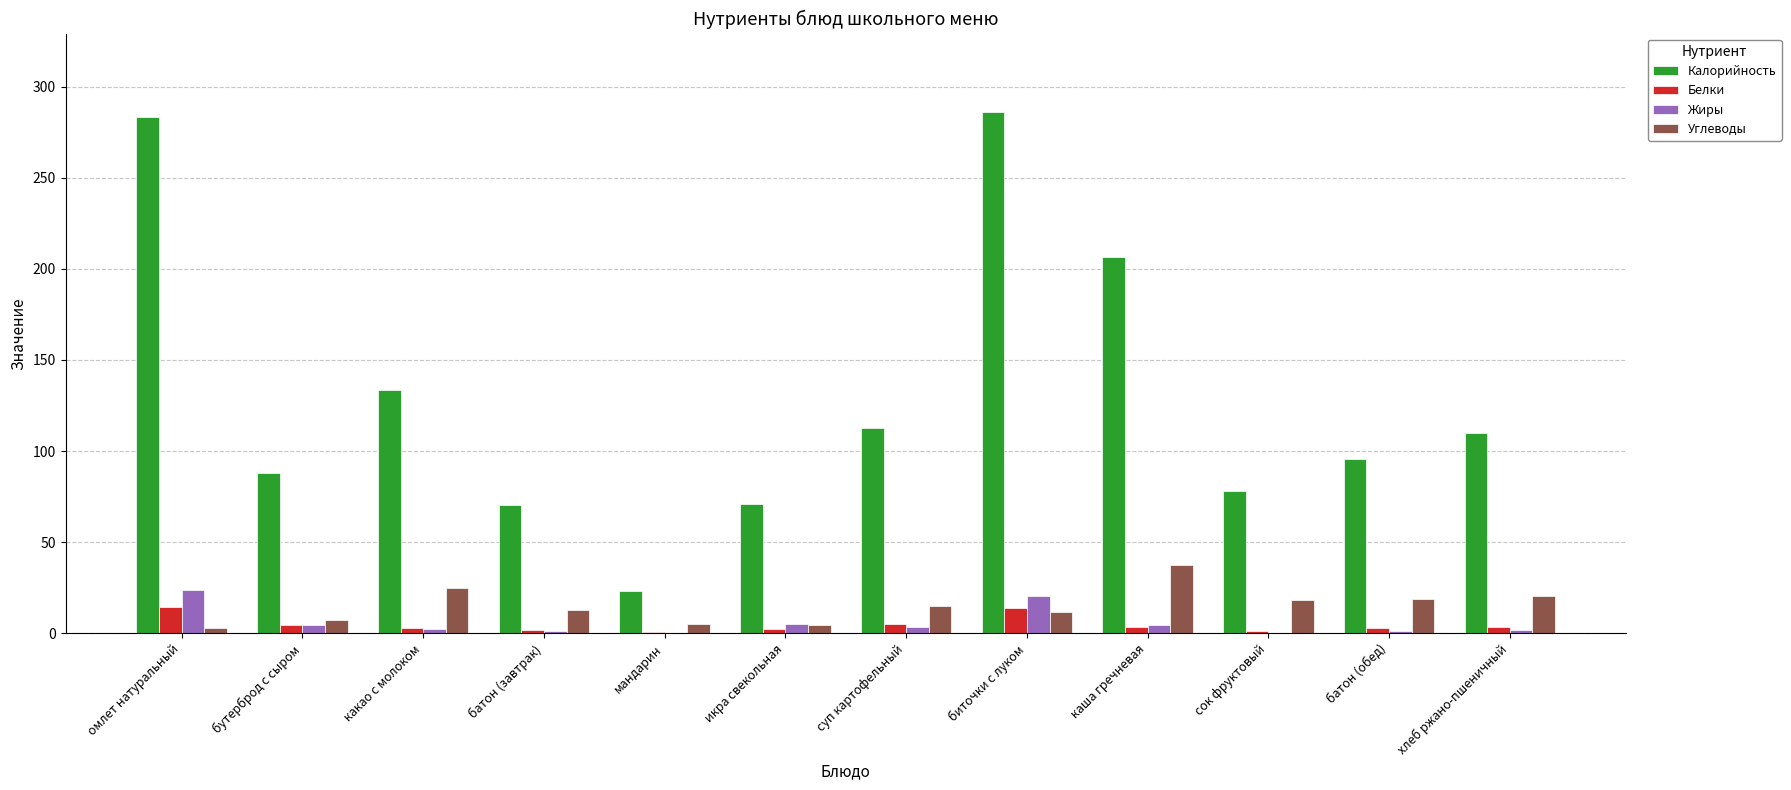

The Калорийность series shows 43.5 at каша гречневая. True or false?

False